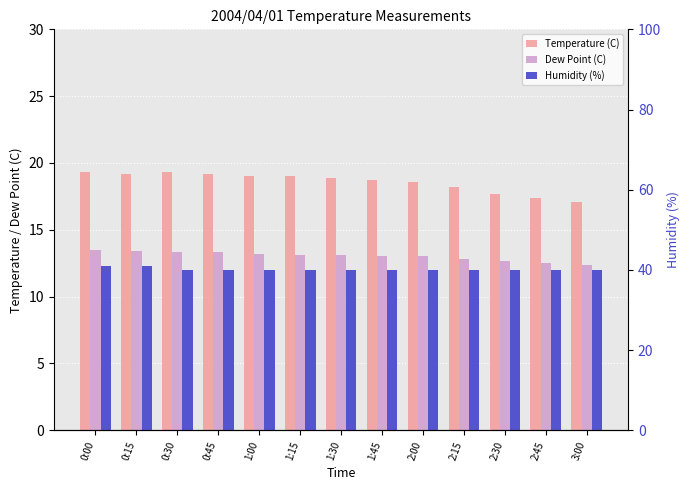

Rank the series by their maximum value, from highest to lowest.

Humidity (%), Temperature (C), Dew Point (C)